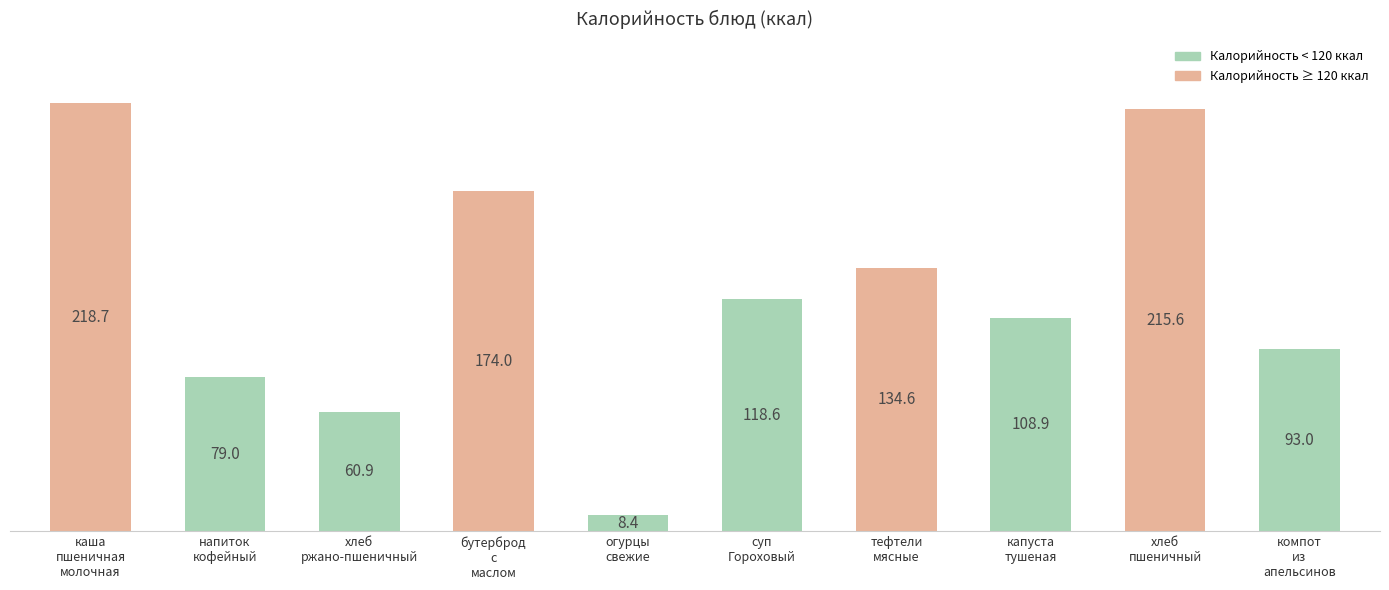

True or false: the data shows 30.5 at хлеб
ржано-пшеничный.

False